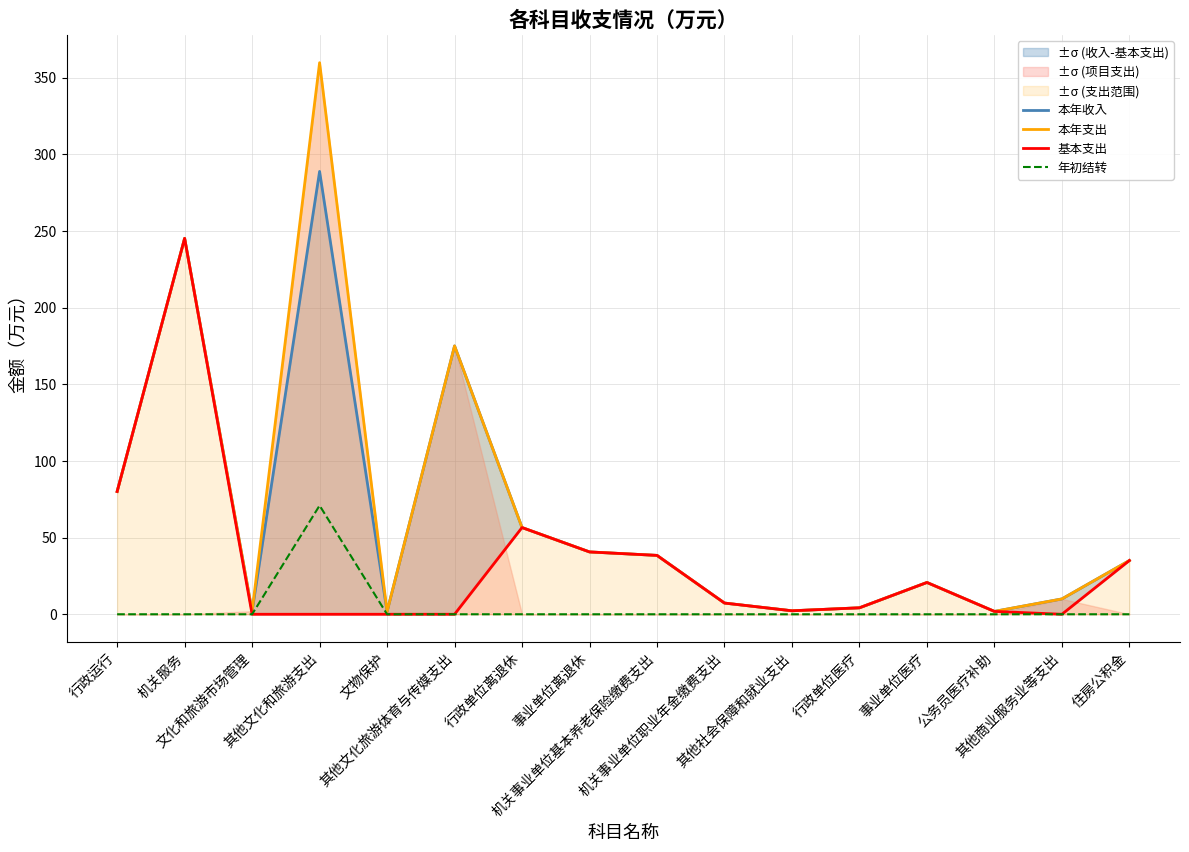

Does the chart have visible grid lines?

Yes